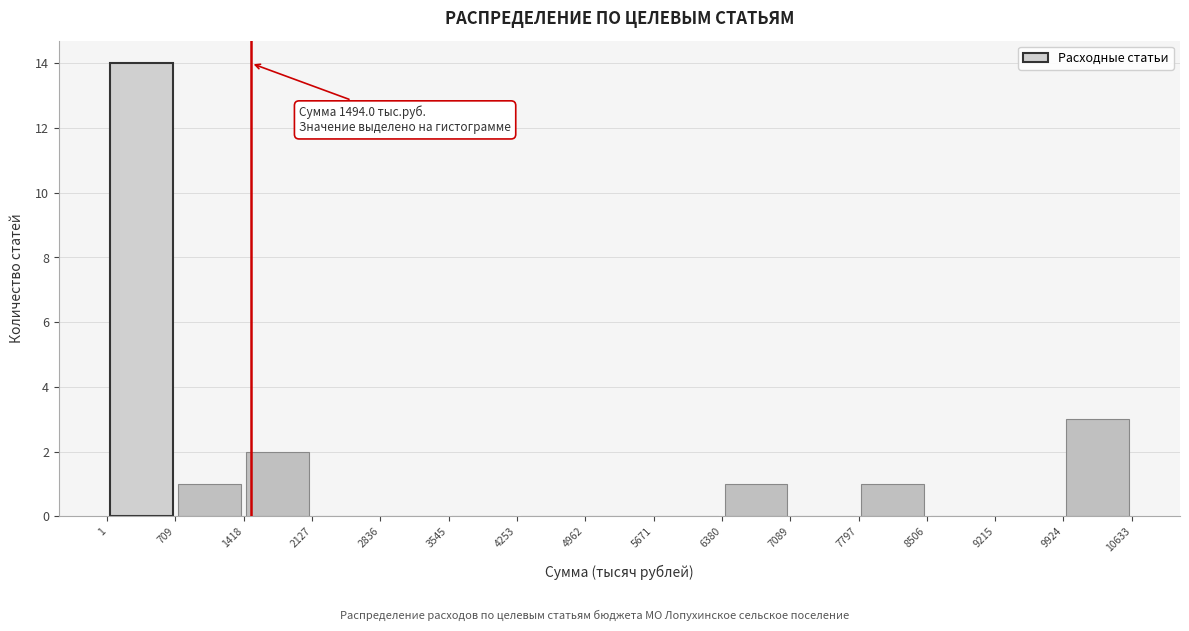

Over which range of the x-axis is the bar tallest?

1 to 709